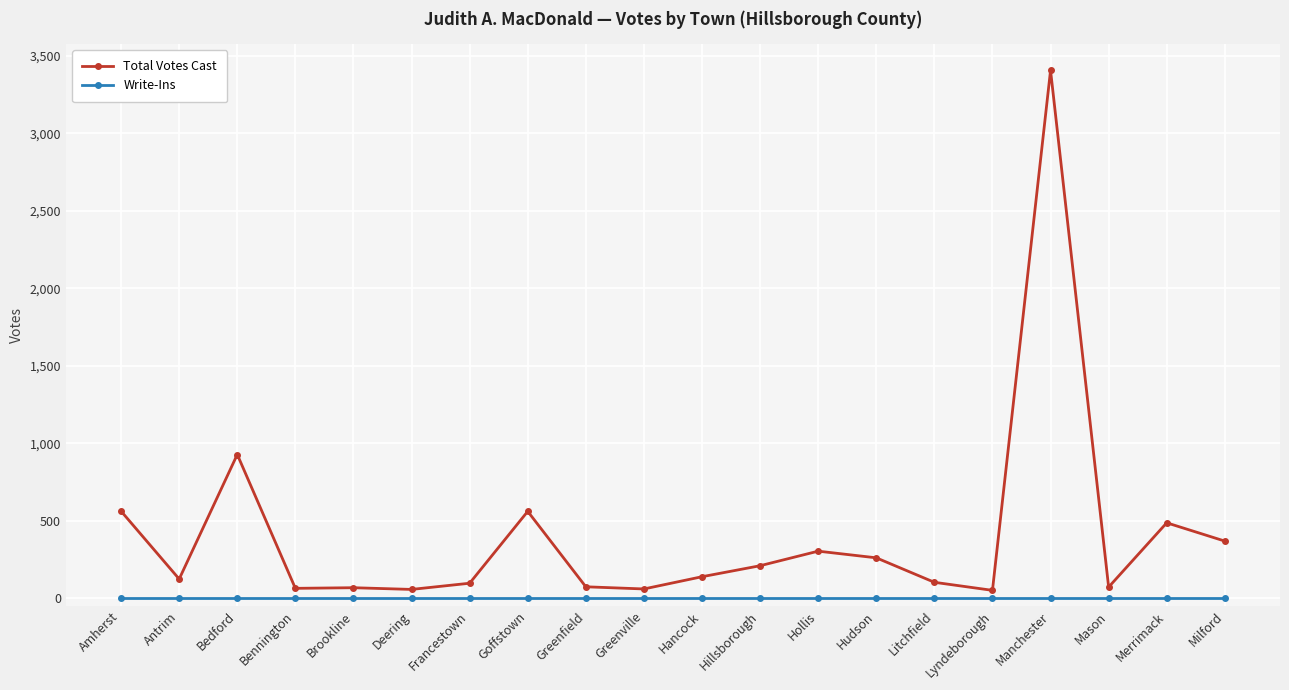

How many lines are shown in the chart?

2